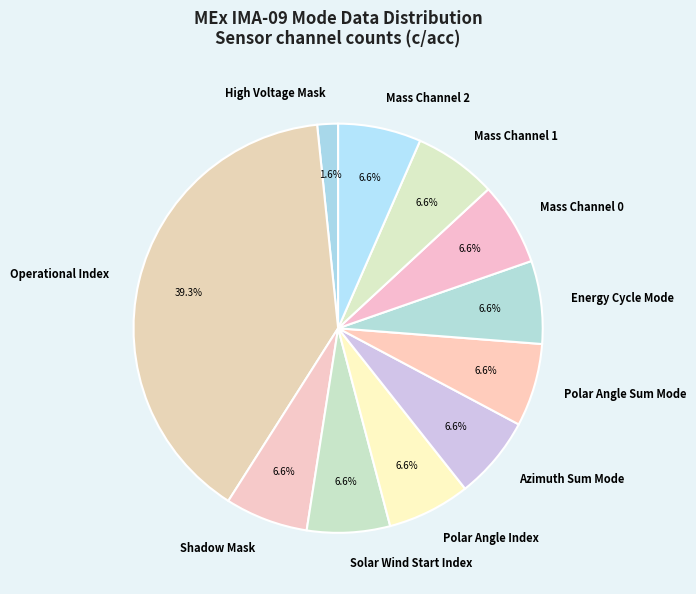

Is it true that Polar Angle Index is 7% of the pie?

True